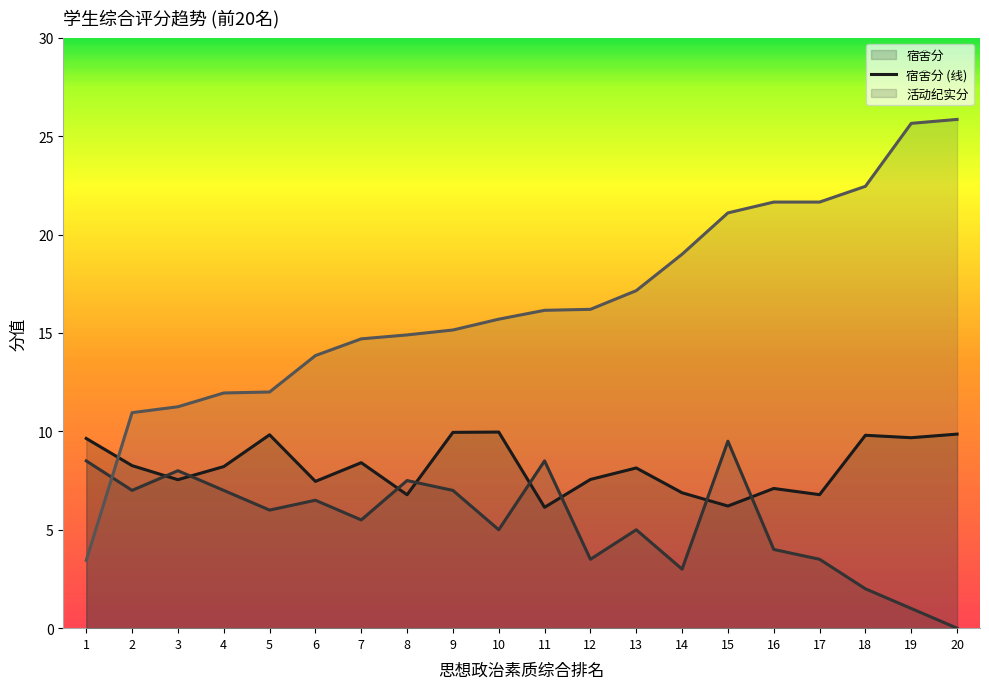

At which category does 活动纪实分 (线) reach its first local valley?

2